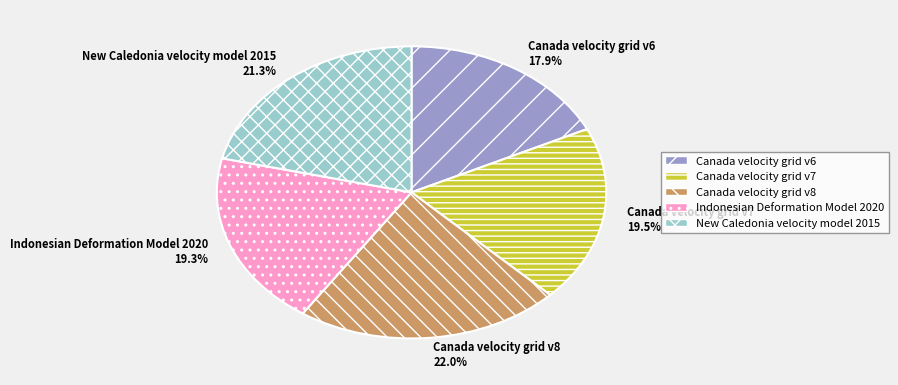

Which category has the smallest portion of the pie?

Canada velocity grid v6